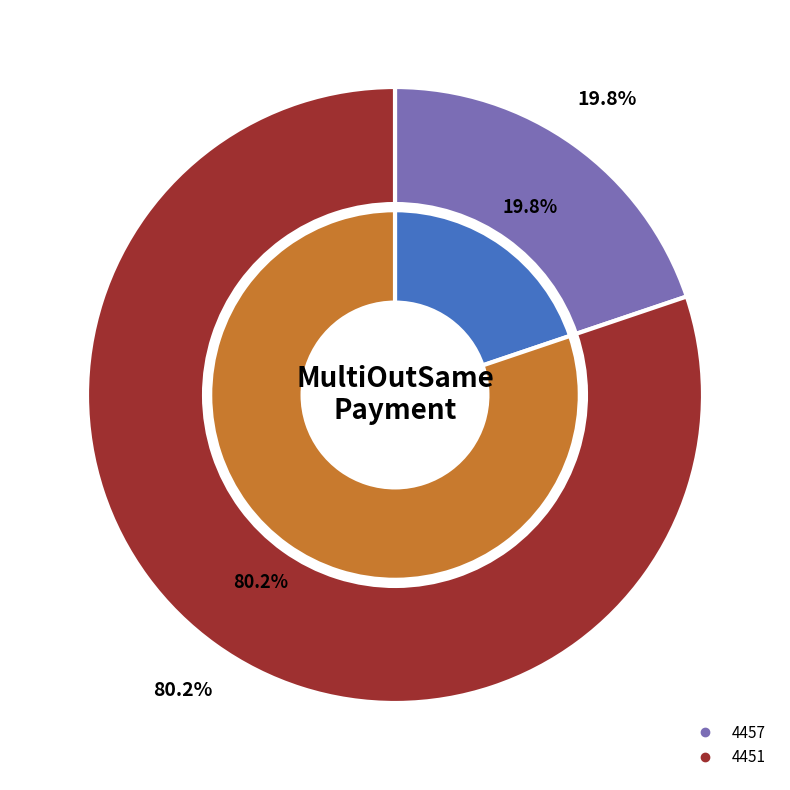

Is the sum of 4457 and 4451 greater than half?

Yes